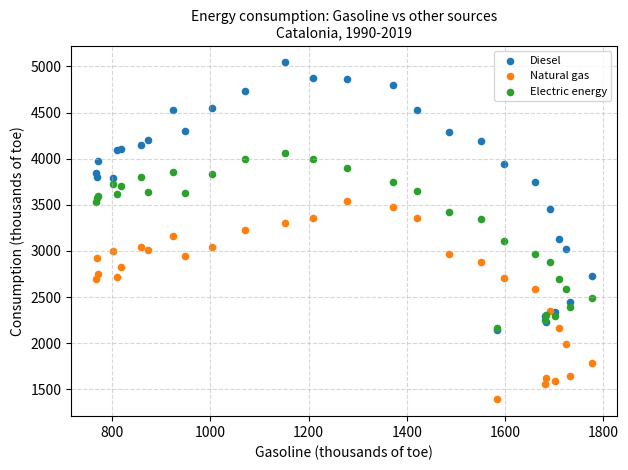

Which series reaches the minimum Y coordinate?

Natural gas